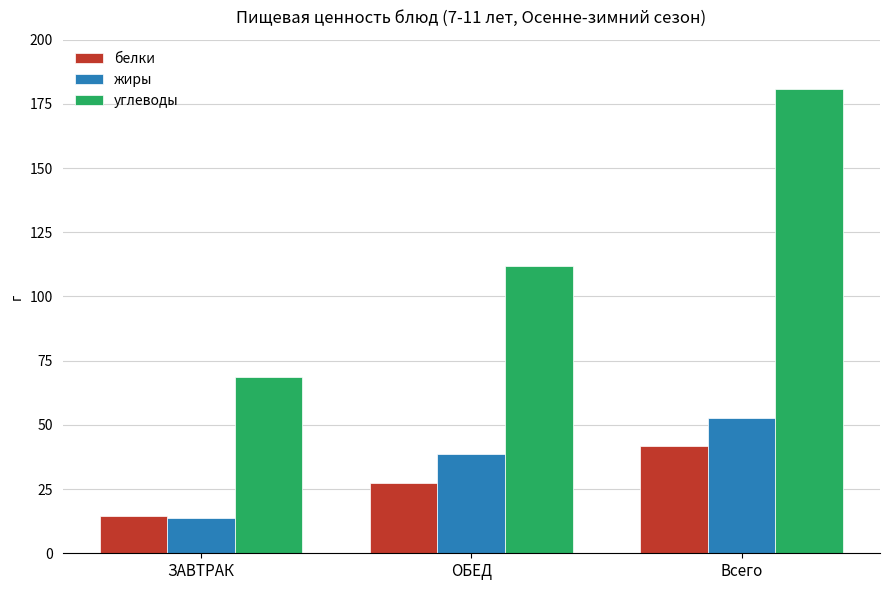

List the labels in order of белки value, smallest first.

ЗАВТРАК, ОБЕД, Всего